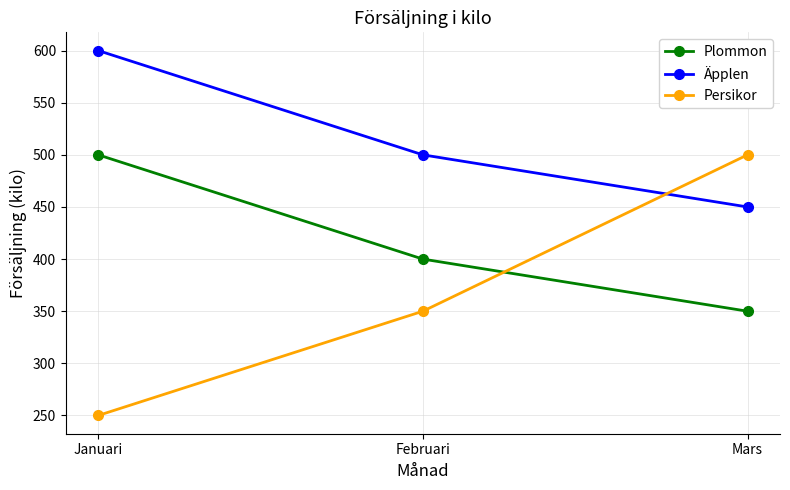

What is the total value across all series at Januari?

1350